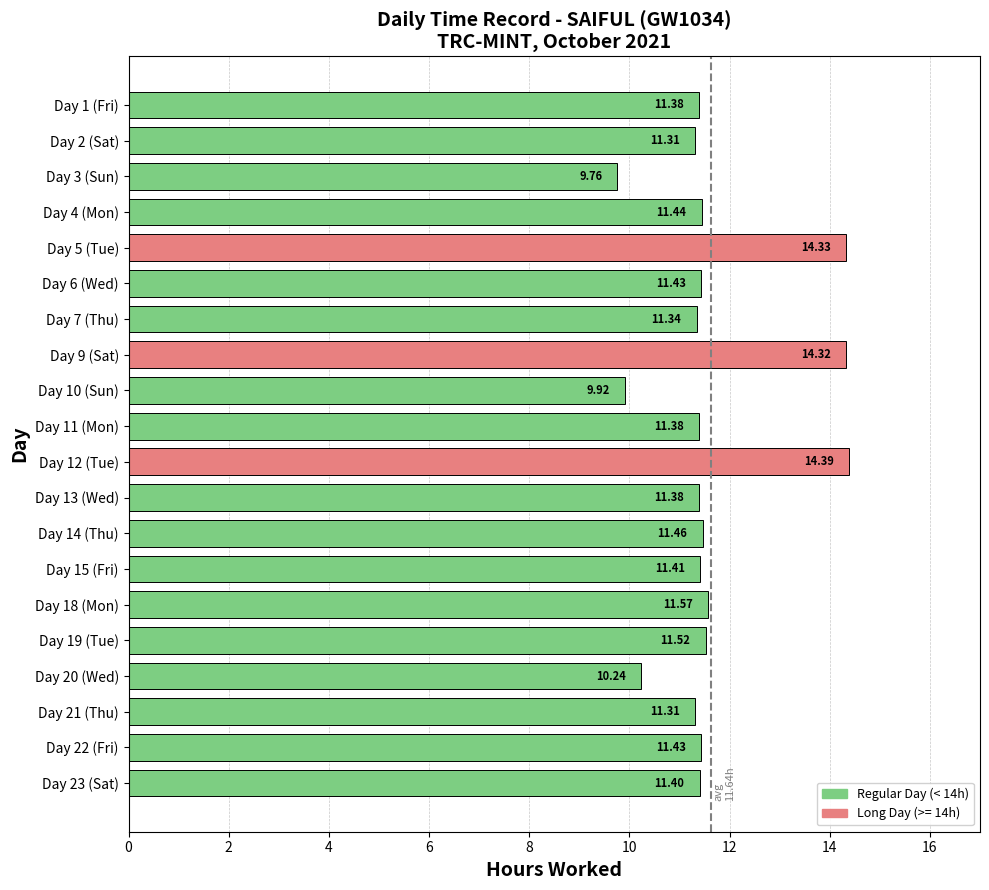

How many bars are there in total?

20